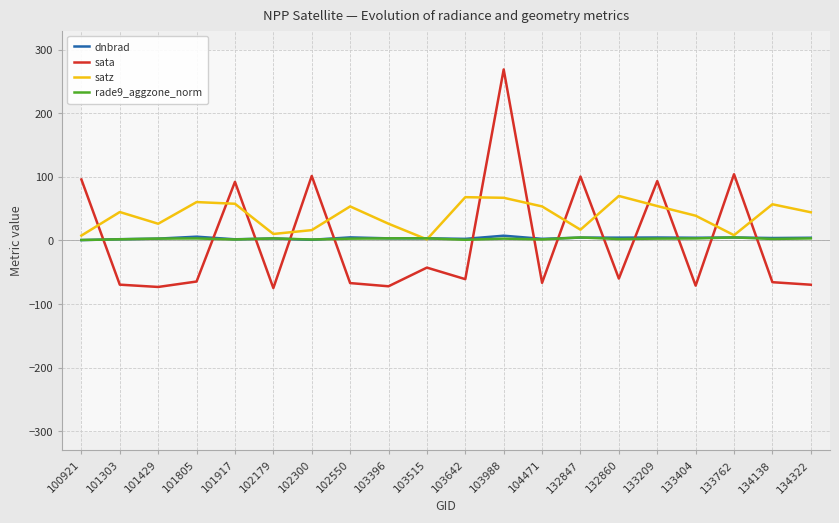

Where do dnbrad and sata first cross each other?

100921 and 101303